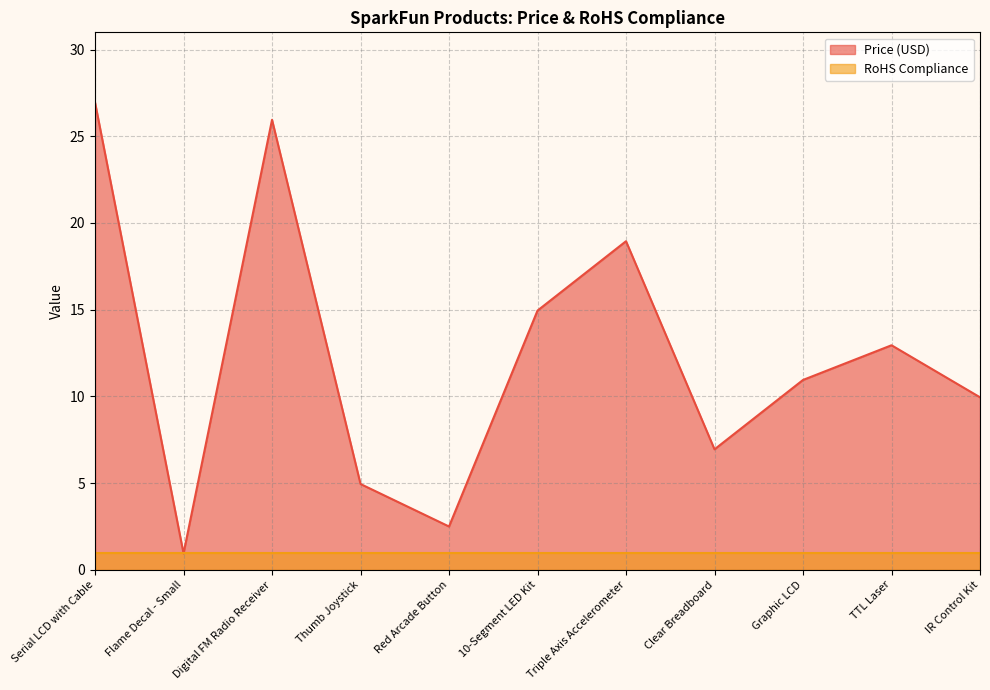

What is the label of the 6th point from the right?

10-Segment LED Kit